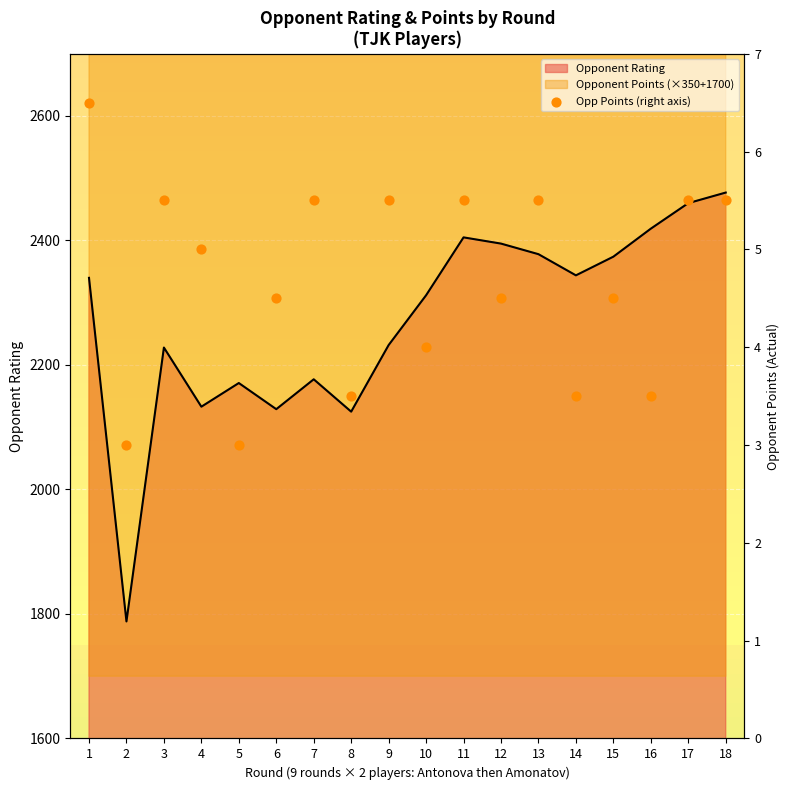

Which has a higher value, 9 or 16?

9